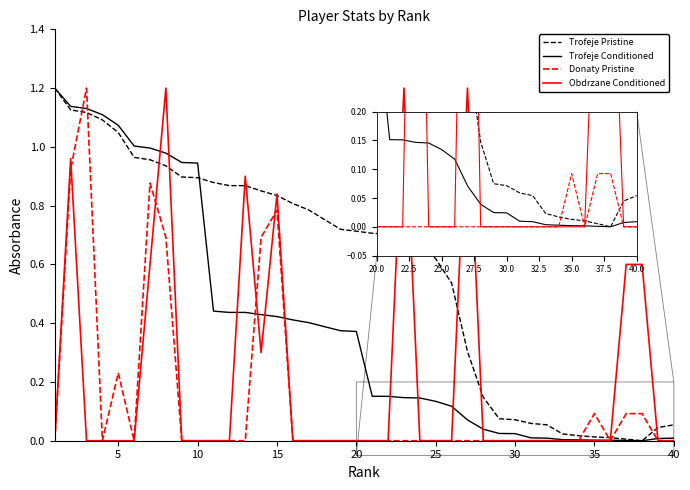

Is this an area chart (filled region under the line)?

No